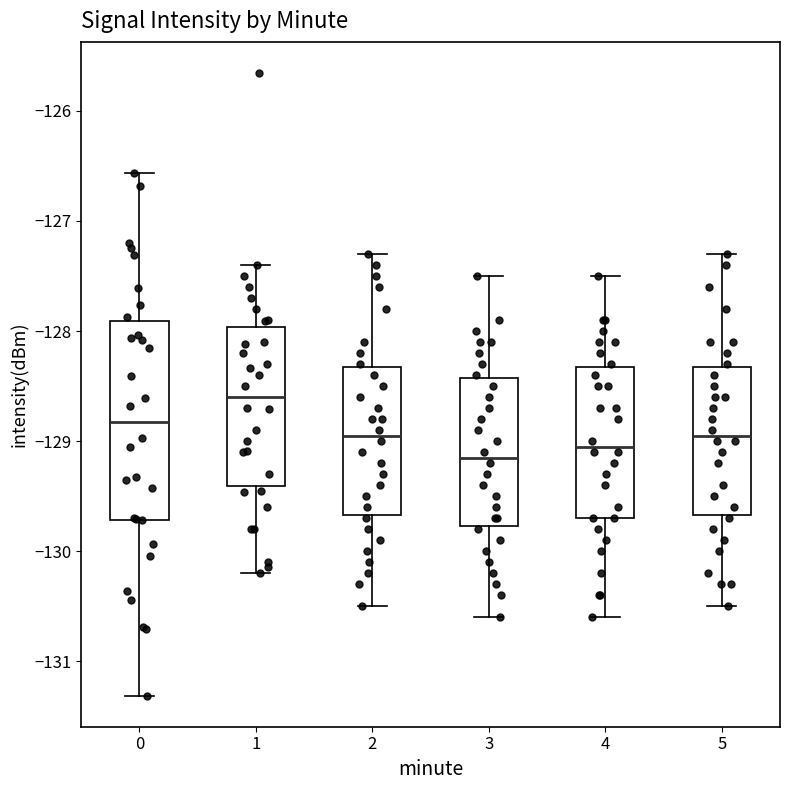

Comparing the boxes themselves (not the whiskers), which one is the tallest?

0